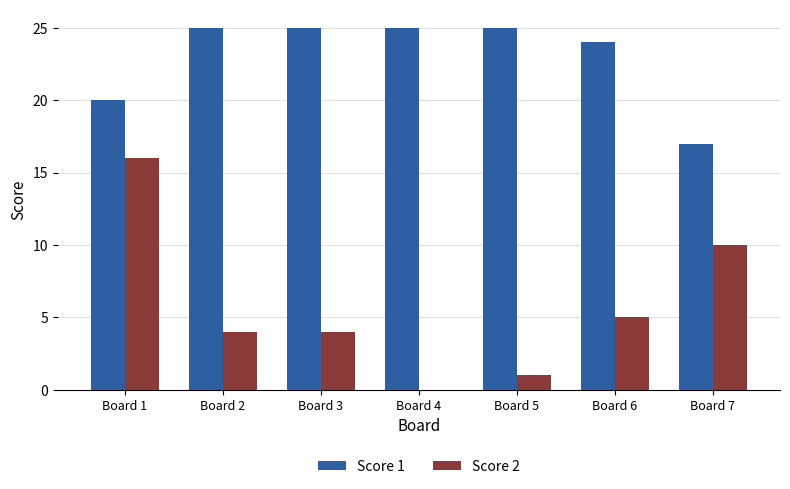

The Score 2 series shows 0 at Board 5. True or false?

False